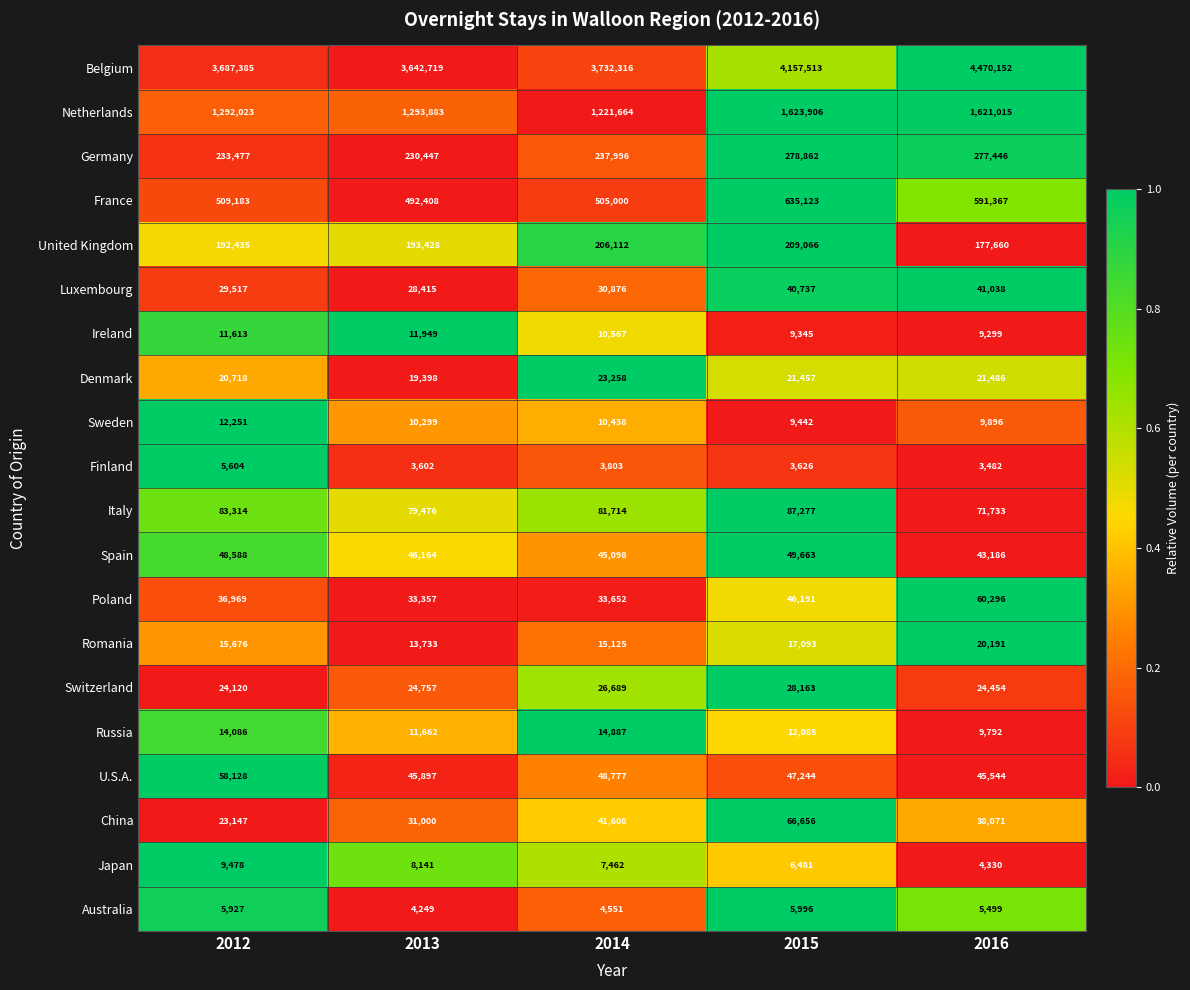

List the series in order of their peak value, highest first.

Belgium, Netherlands, France, Germany, United Kingdom, Italy, China, Poland, U.S.A., Spain, Luxembourg, Switzerland, Denmark, Romania, Russia, Sweden, Ireland, Japan, Australia, Finland